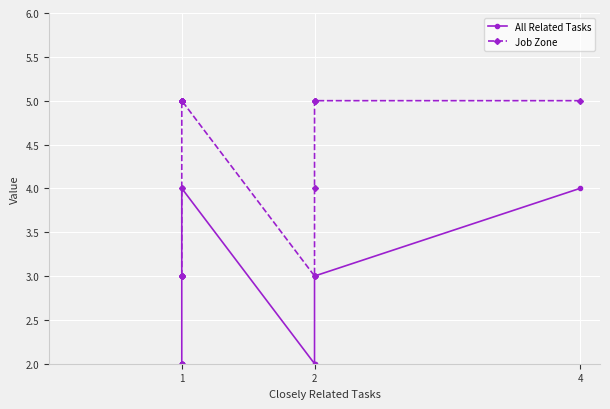

What are all the series names shown in the legend?

All Related Tasks, Job Zone